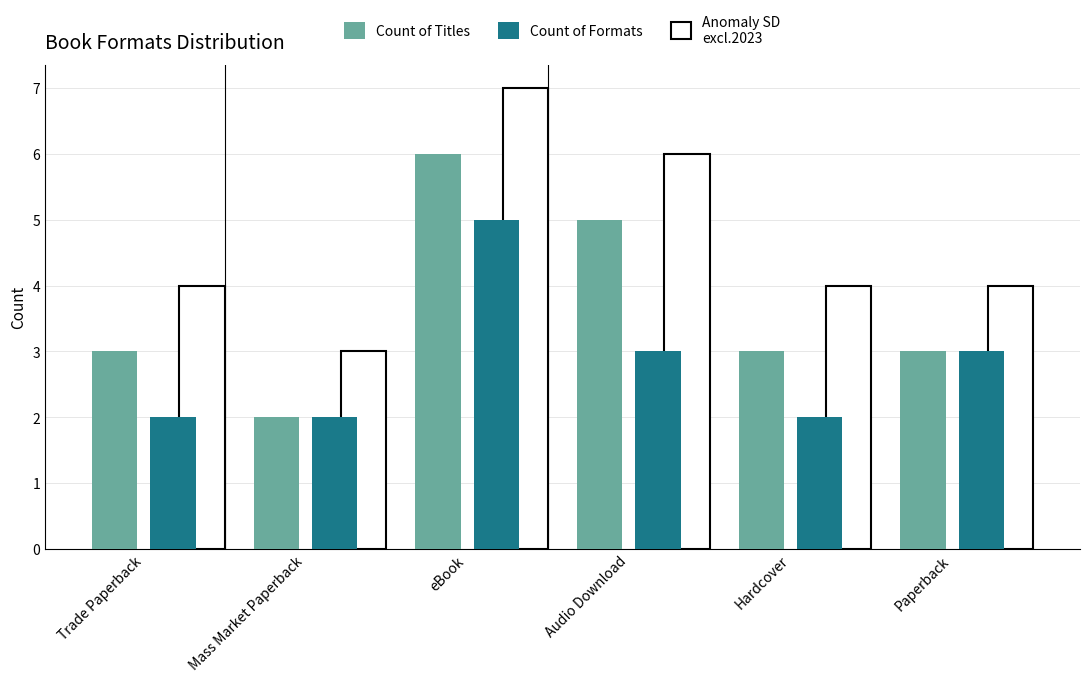

How many values in the Count of Formats series are below 3?

3